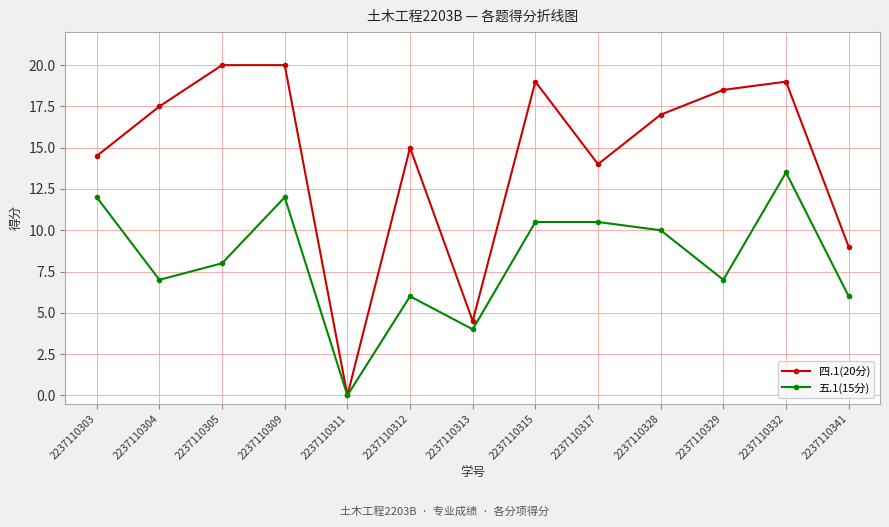

Which category has the lowest value across all series?

2237110311